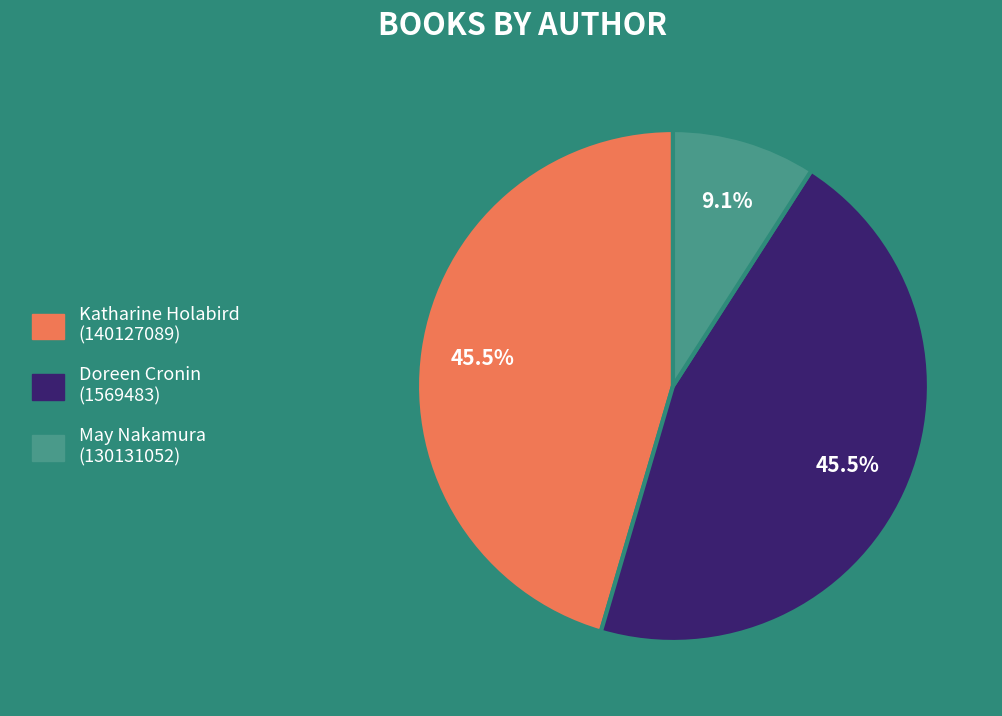

What is the smallest slice in the pie chart?

May Nakamura (130131052)